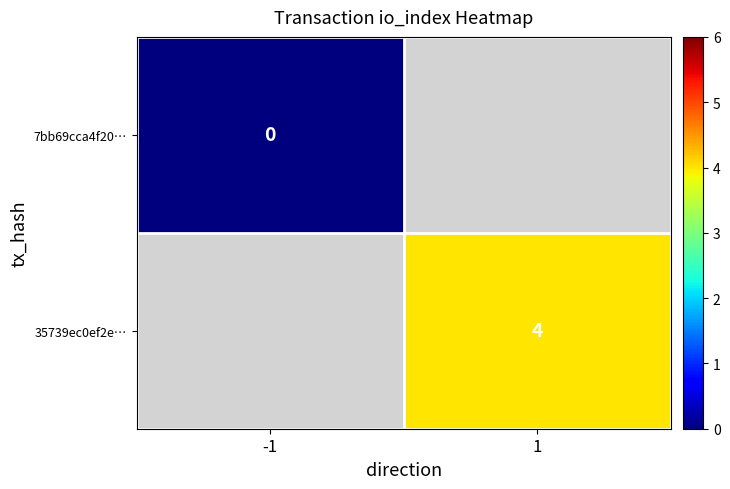

At which label does 7bb69cca4f20… reach its minimum?

-1